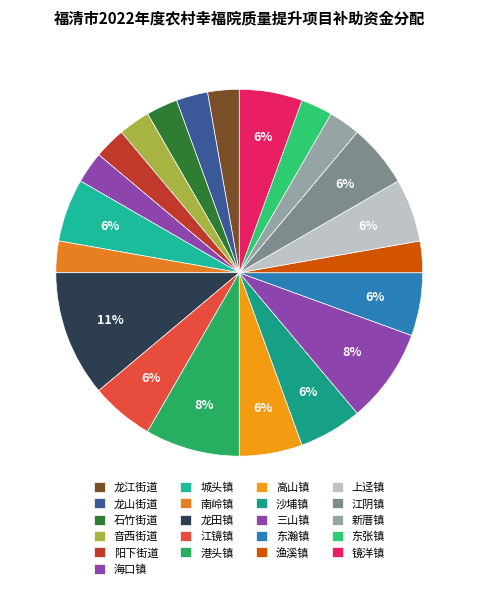

How many slices are in this pie chart?

21